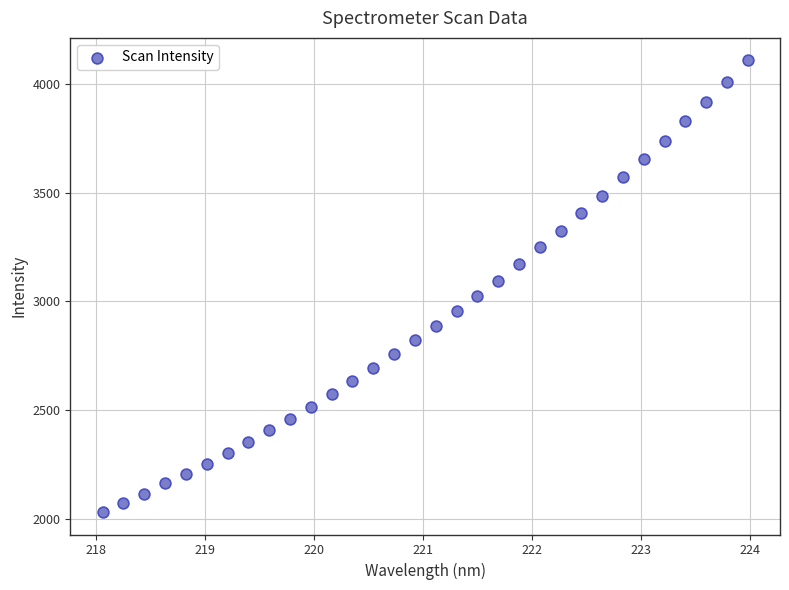

What is the range of Y values (max minus min)?

2072.8